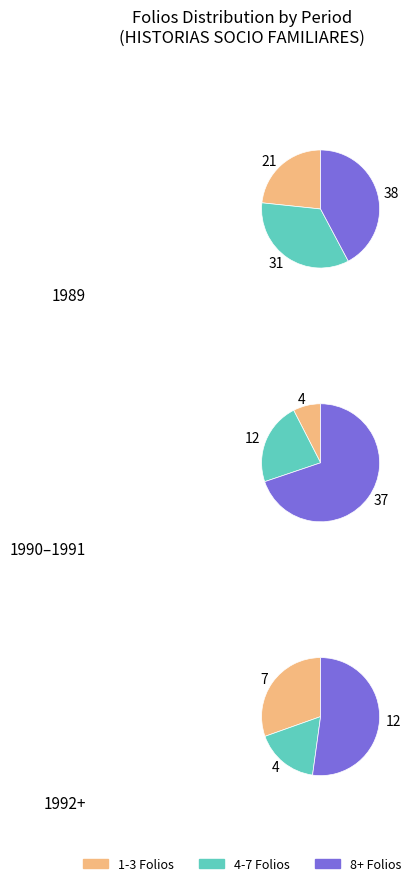

The 7 slice represents 11% of the pie. True or false?

False